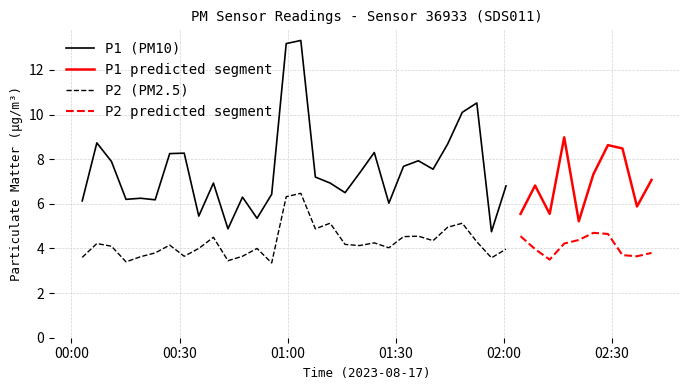

What is the lowest value of the P2 series?

3.4